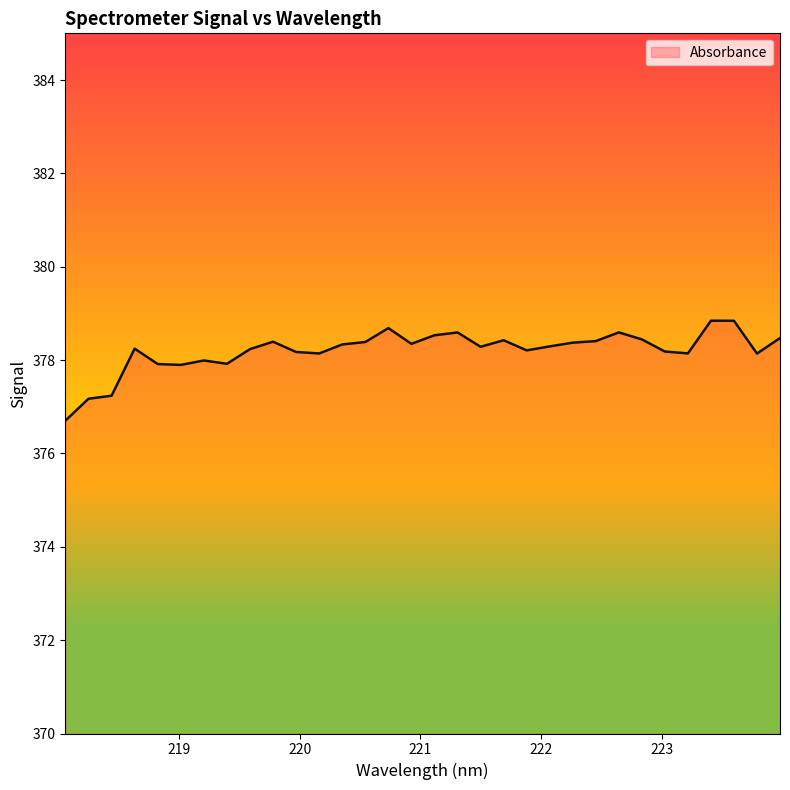

What is the difference between the maximum and second lowest values?

1.7